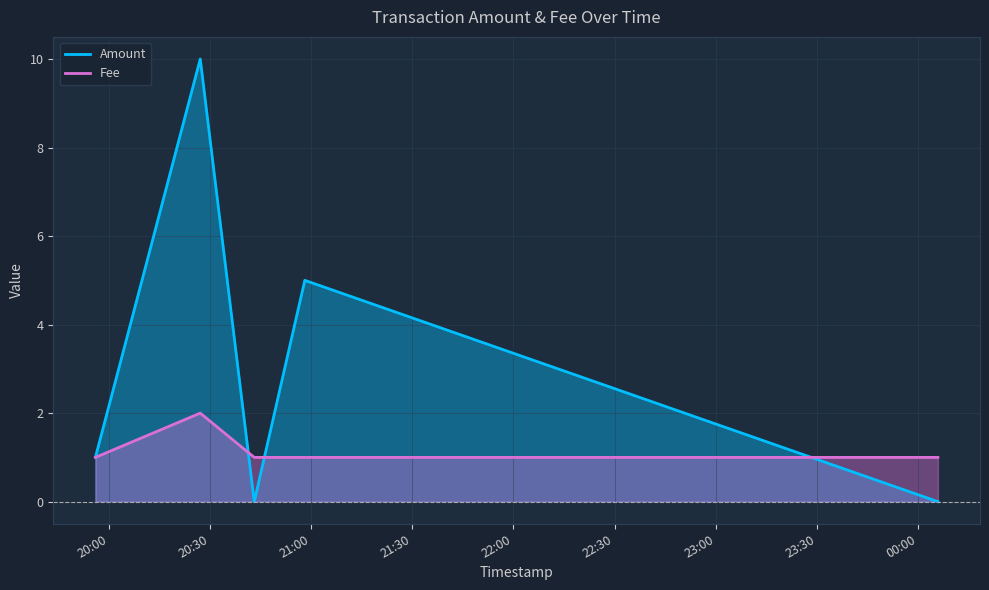

What is the difference between the maximum and second lowest values in the Amount series?

10